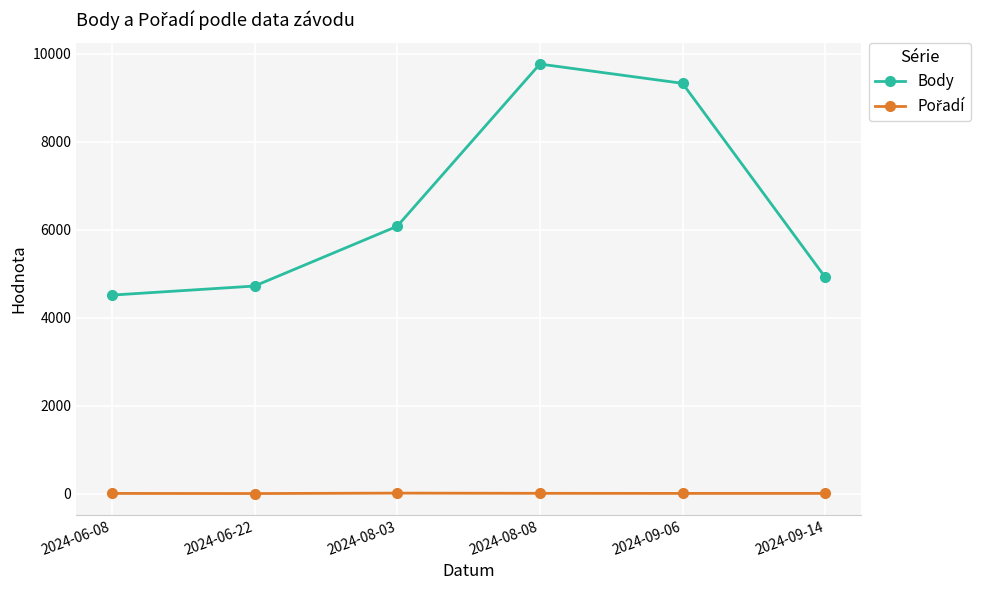

Which label corresponds to the largest value in the chart?

2024-08-08